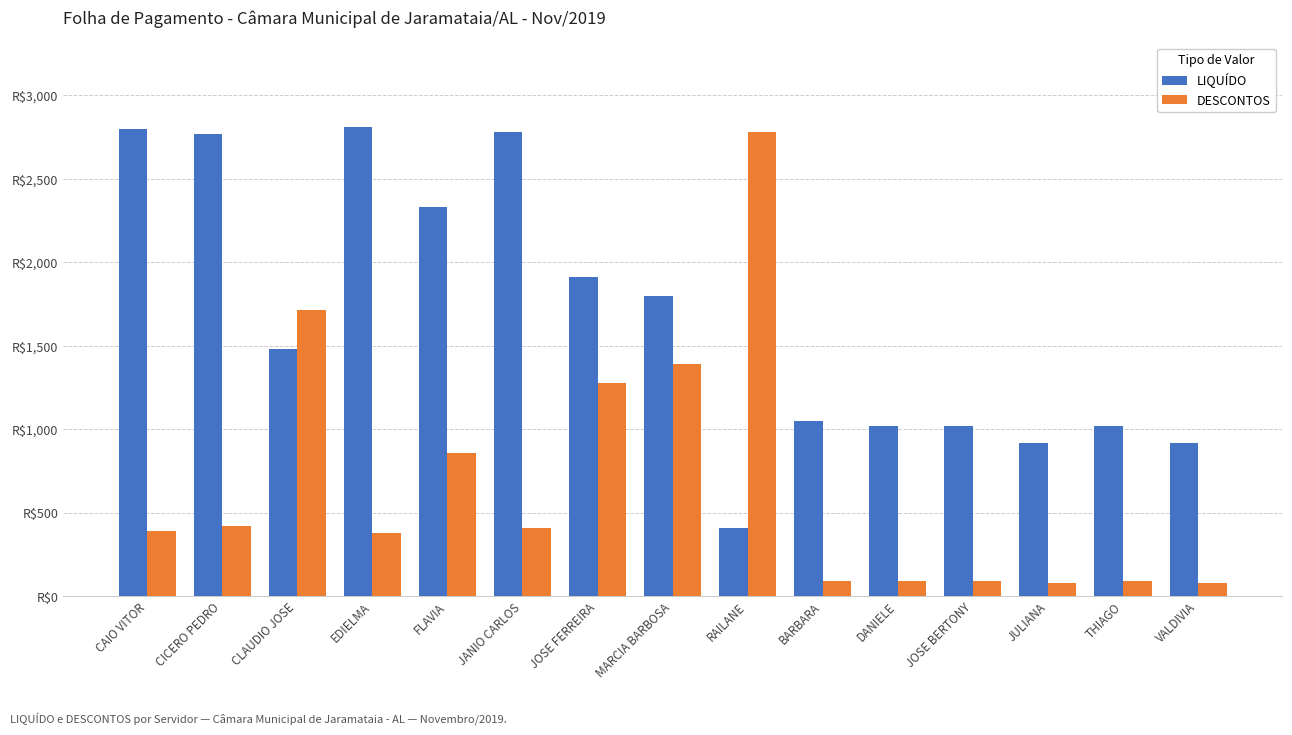

Is the value of LIQUÍDO at THIAGO greater than the value of DESCONTOS at JOSE BERTONY?

Yes